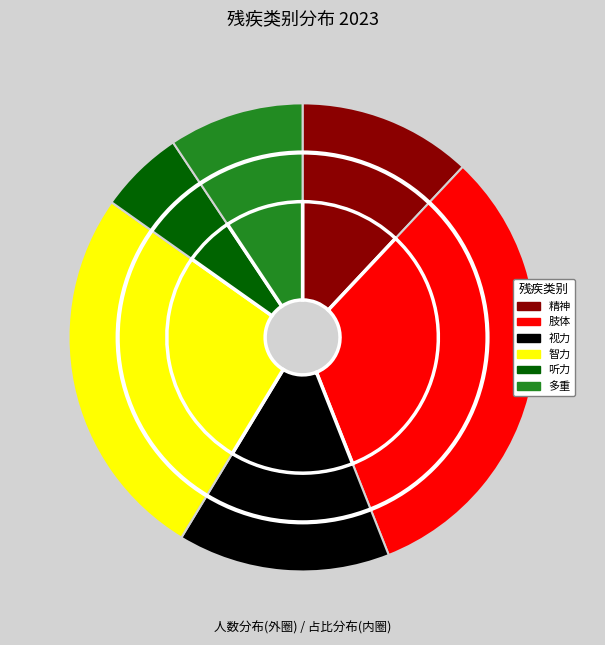

Is there any slice that represents more than half of the pie?

No